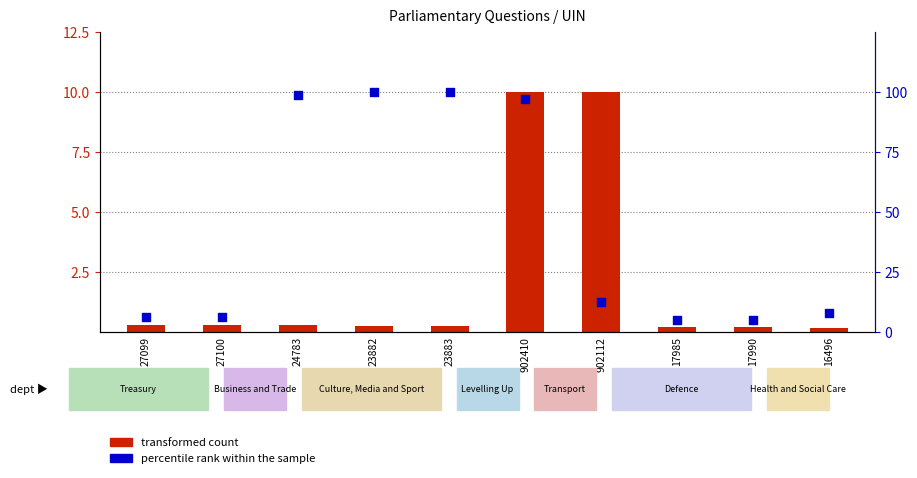

What is the total value across all series at 23883?

100.3